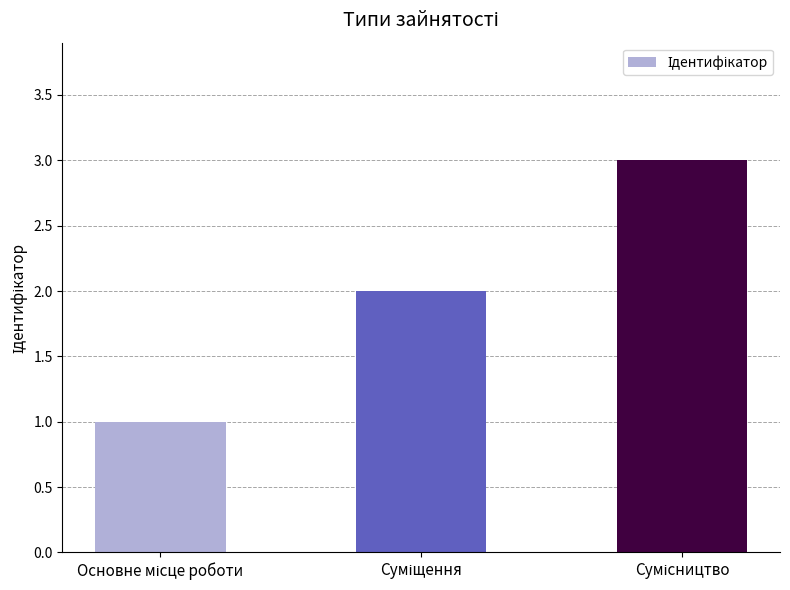

Are the bars horizontal?

No